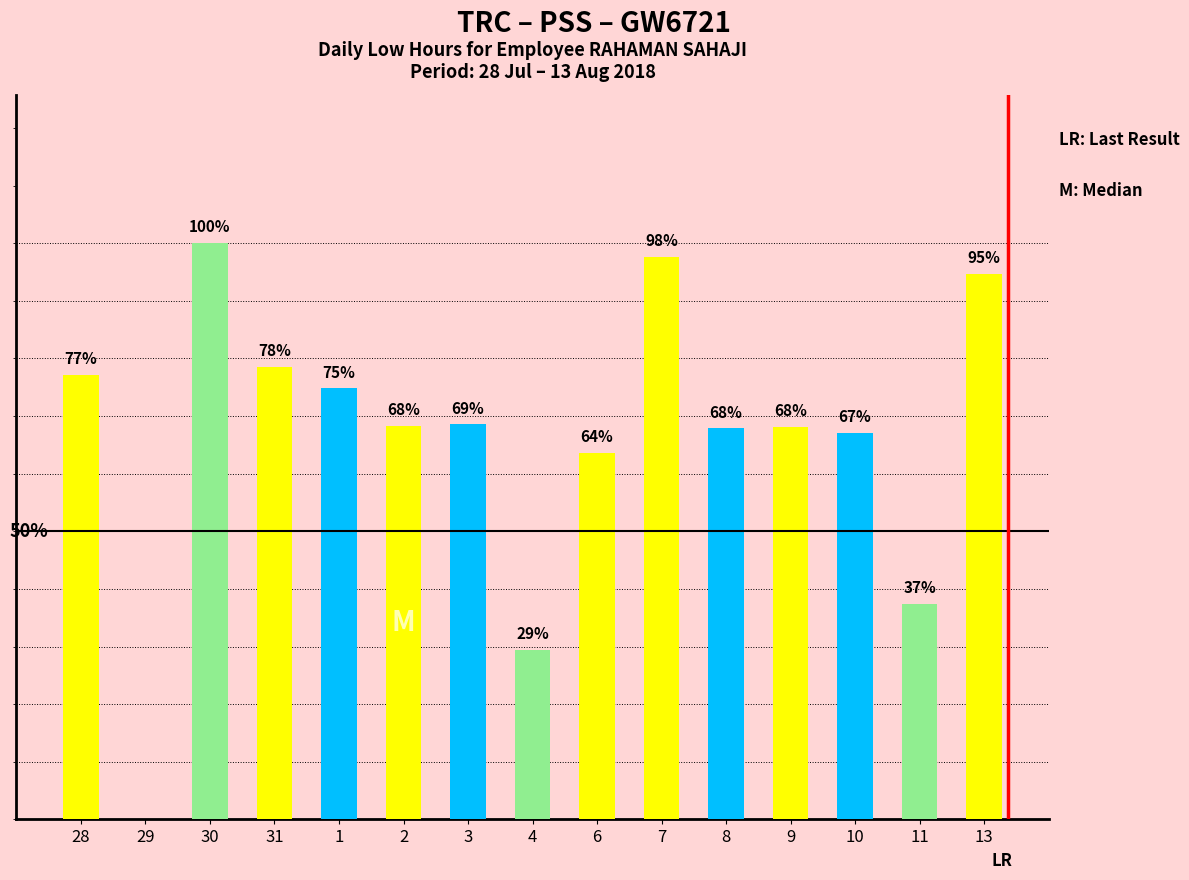

Reading left to right, extract all data points from this chart.

17.2	0.0	22.3	17.5	16.6	15.2	15.3	6.5	14.2	21.7	15.1	15.2	14.9	8.3	21.1